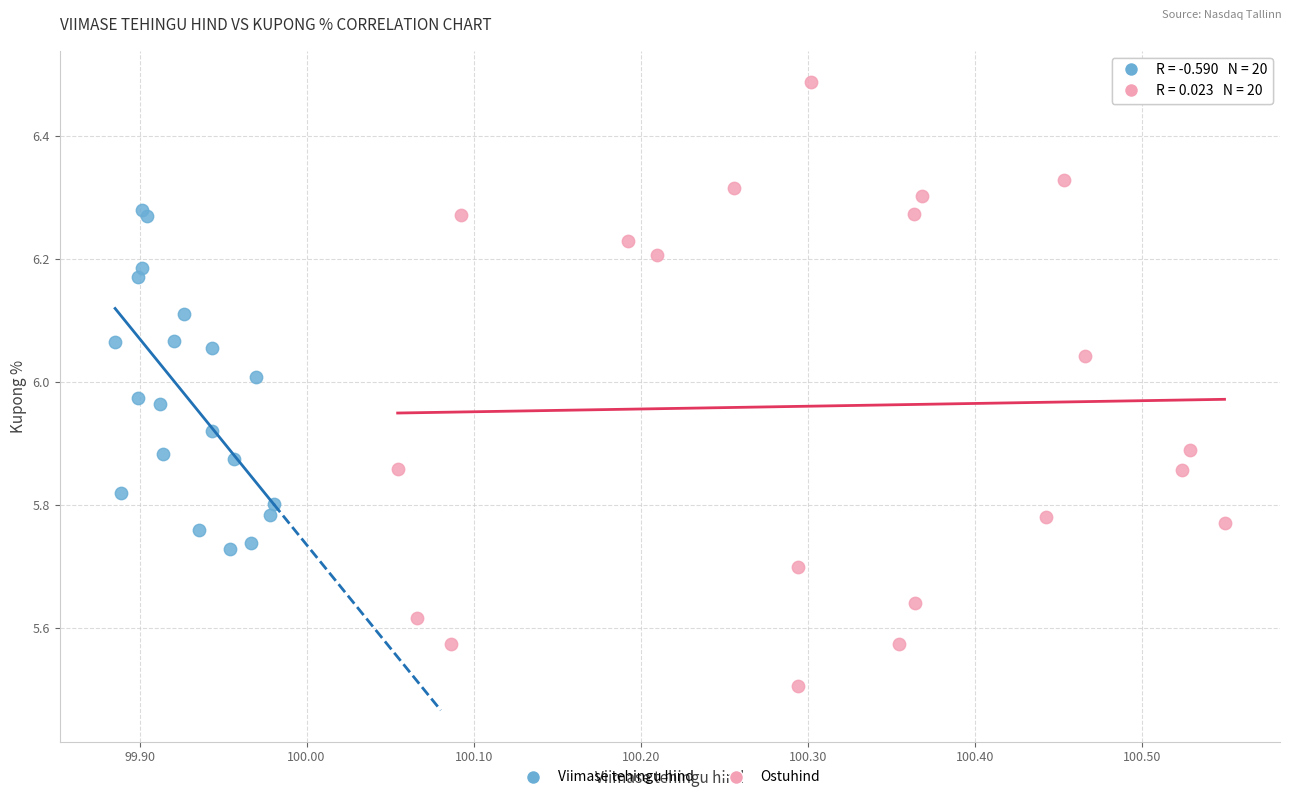

Which series has the widest spread of Y values?

Ostuhind